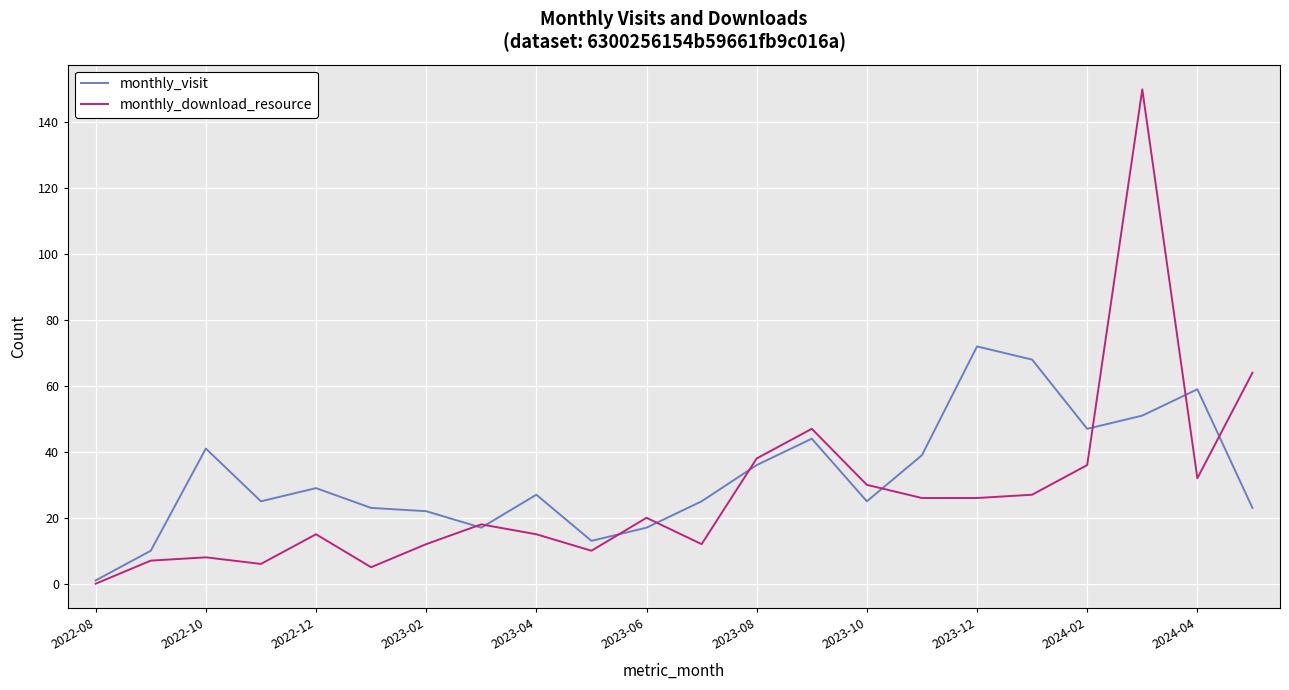

Which series has the widest spread of values?

monthly_download_resource